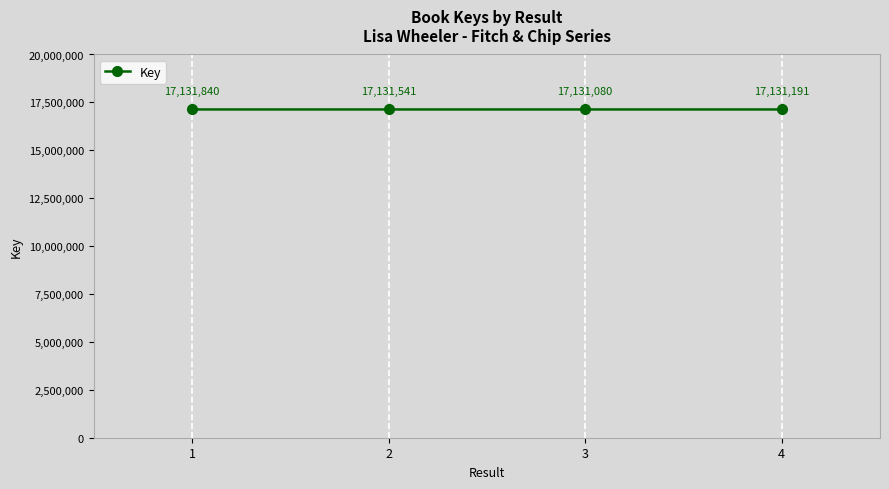

What is the difference between the second highest and minimum values?

461